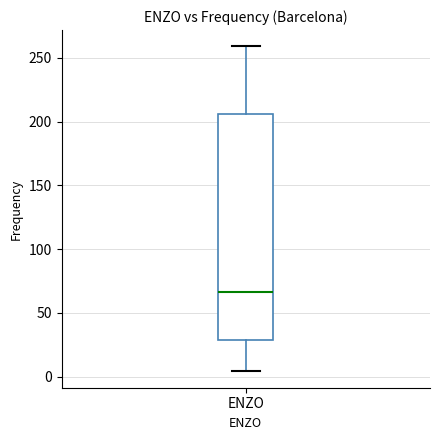

Where does the median line of the box for ENZO sit on the y-axis? The values are not printed on the chart, so give them approximately, as read against the axis.

65